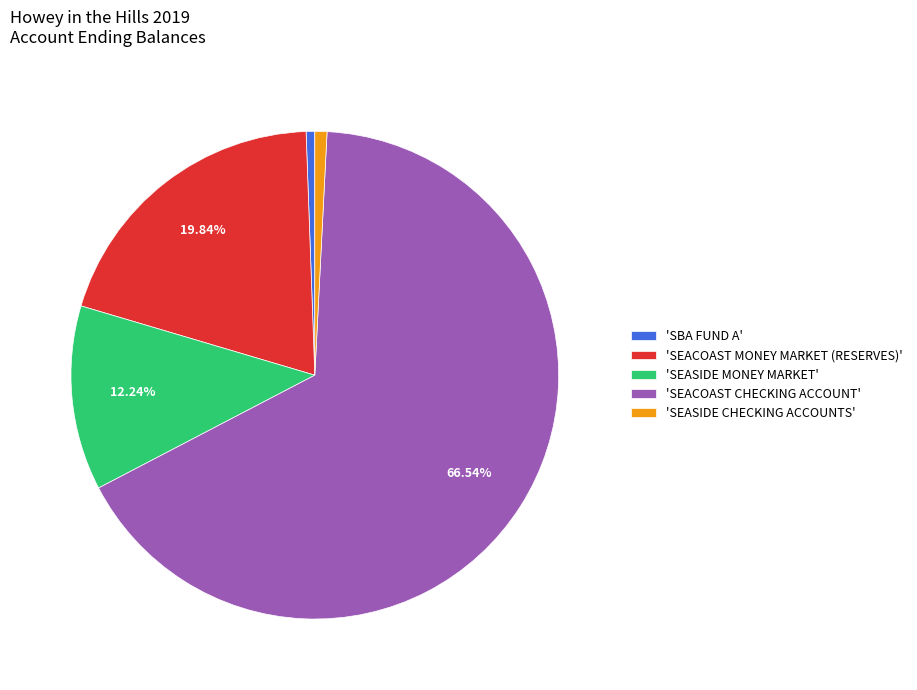

Combined, do 'SEASIDE MONEY MARKET' and 'SEACOAST MONEY MARKET (RESERVES)' account for over 50%?

No